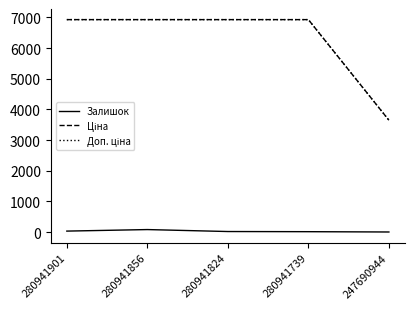

True or false: Залишок has a value of 81.0 at 280941856.

True